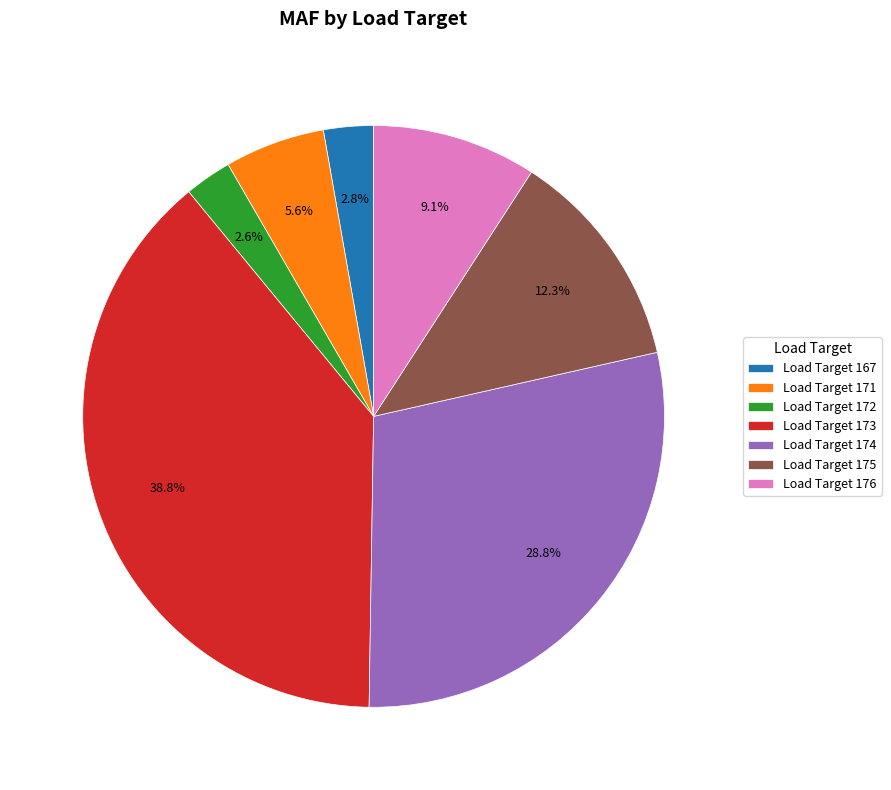

Which category has the biggest portion of the pie?

Load Target 173